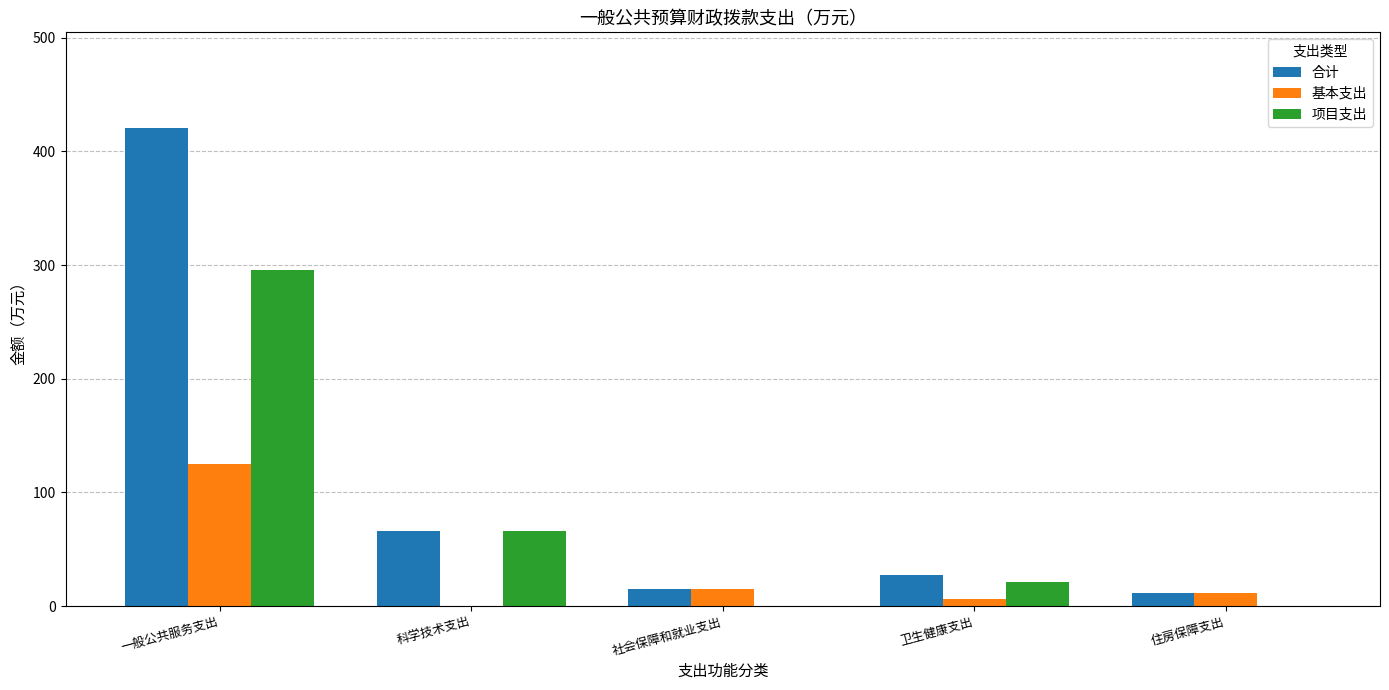

Between 科学技术支出 and 社会保障和就业支出, which series saw the biggest shift?

项目支出